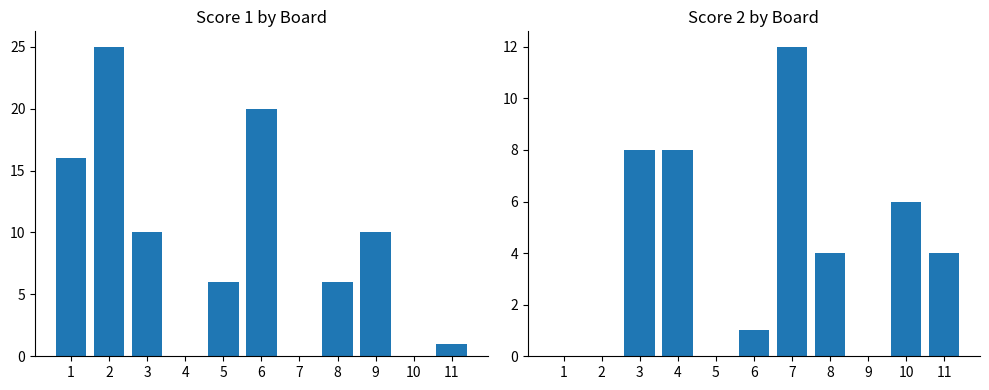

Rank the series by their maximum value, from highest to lowest.

Score 1, Score 2